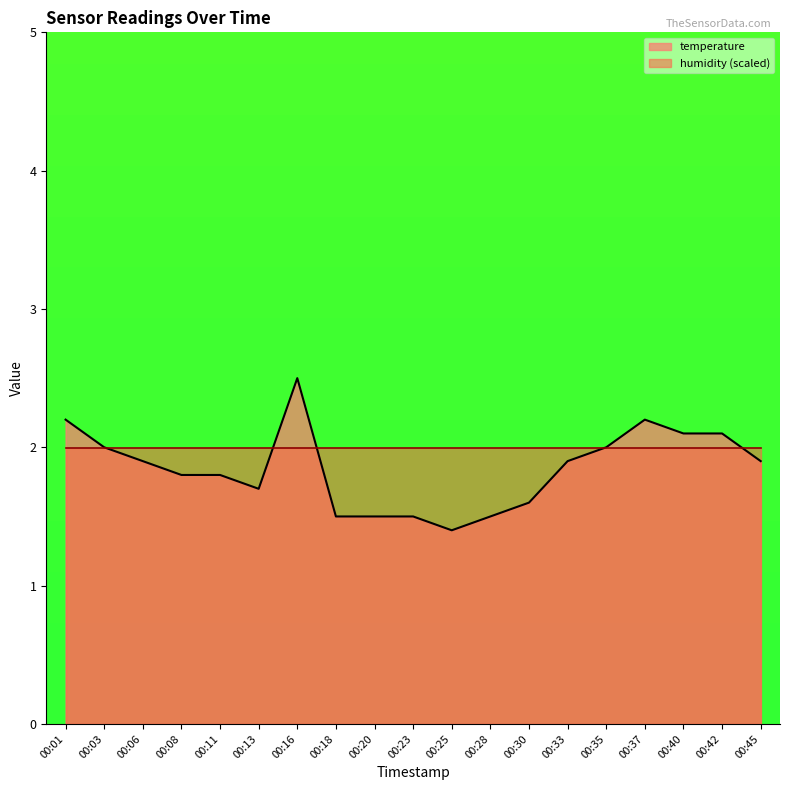

What is the sum of all values?

35.1